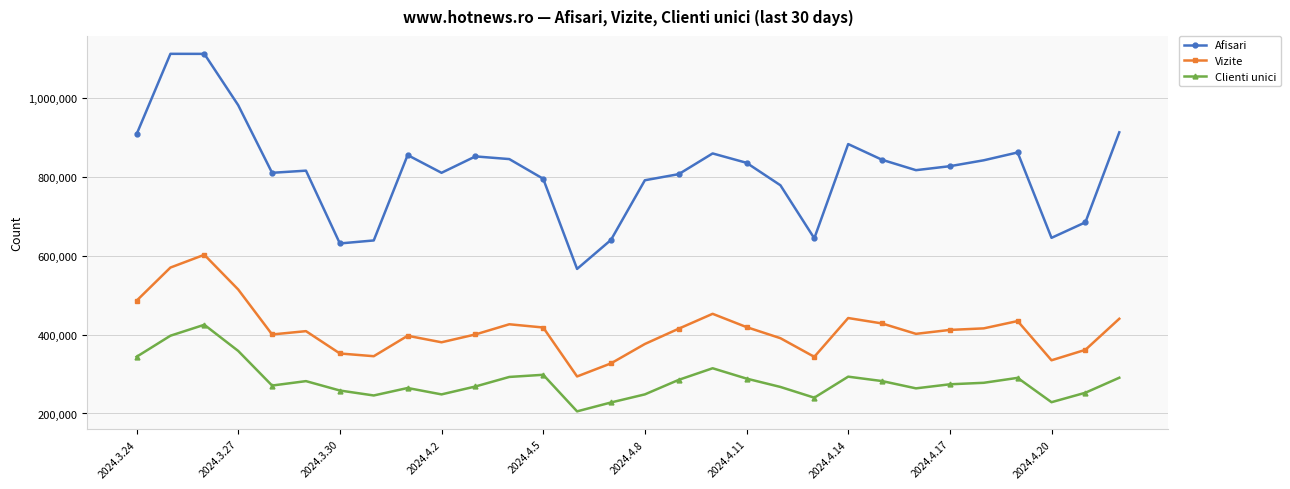

Which series has the largest range (max minus min)?

Afisari